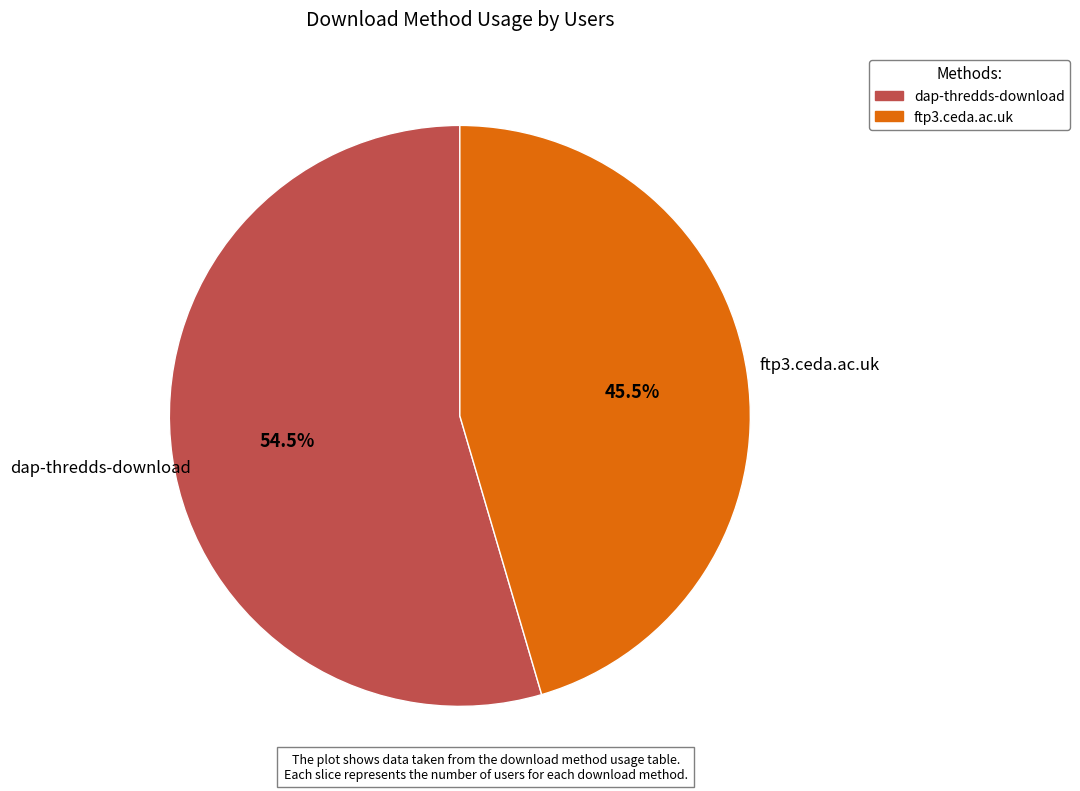

To the nearest percent, what is the combined percentage of ftp3.ceda.ac.uk and dap-thredds-download?

100%